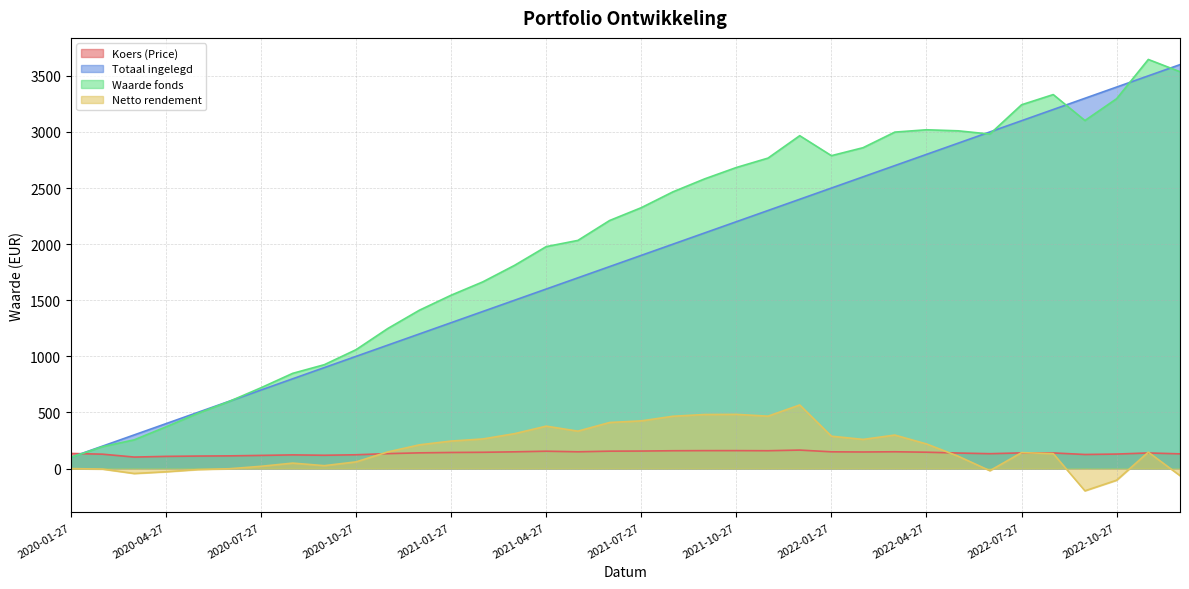

How many negative values does the Netto rendement series have?

9